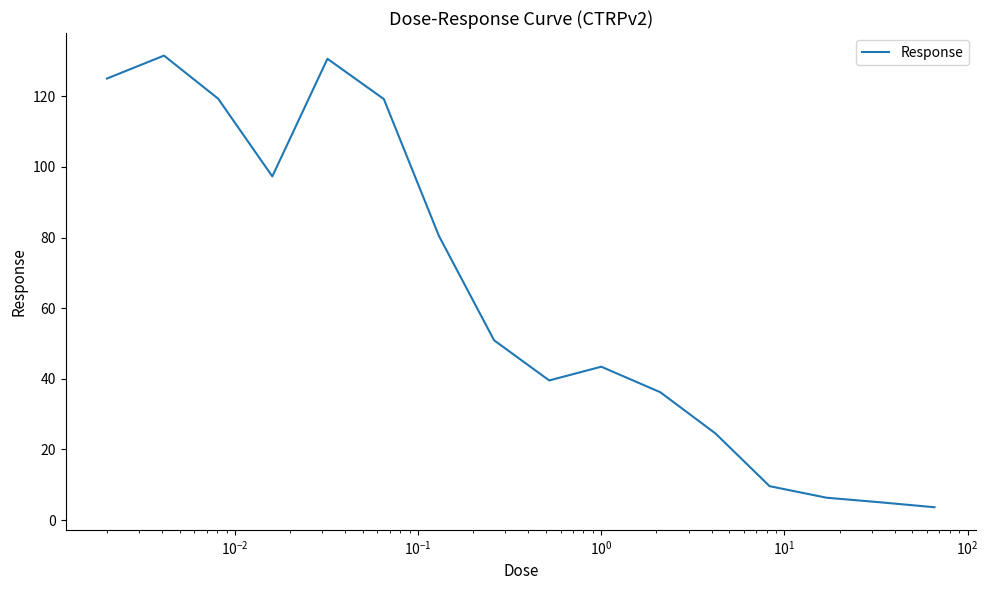

What is the maximum value shown in the chart?

131.5